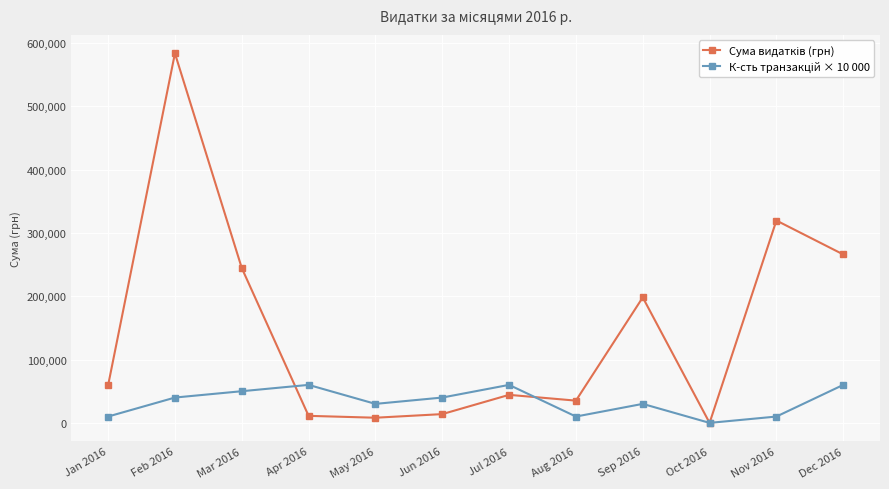

What is the difference between the highest and lowest values at Apr 2016?

48890.9